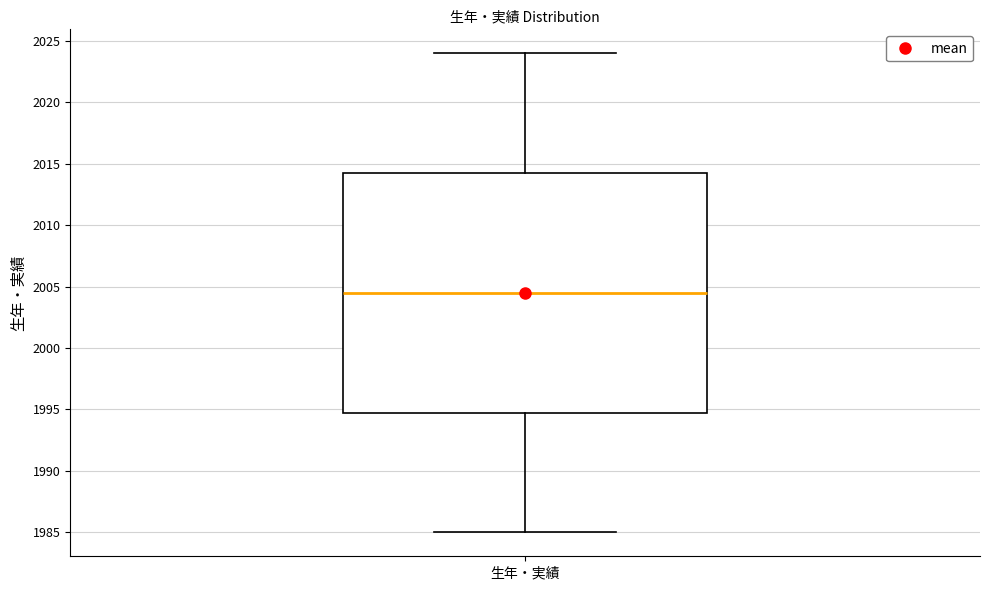

Transcribe this box plot: give where the median line is, the range the box spans, and where the two whiskers end, as read against the y-axis. The values are not printed on the chart, so give them approximately, as read against the axis.

median 2004.5, box 1995.0 to 2014.5, whiskers 1985.0 to 2024.0